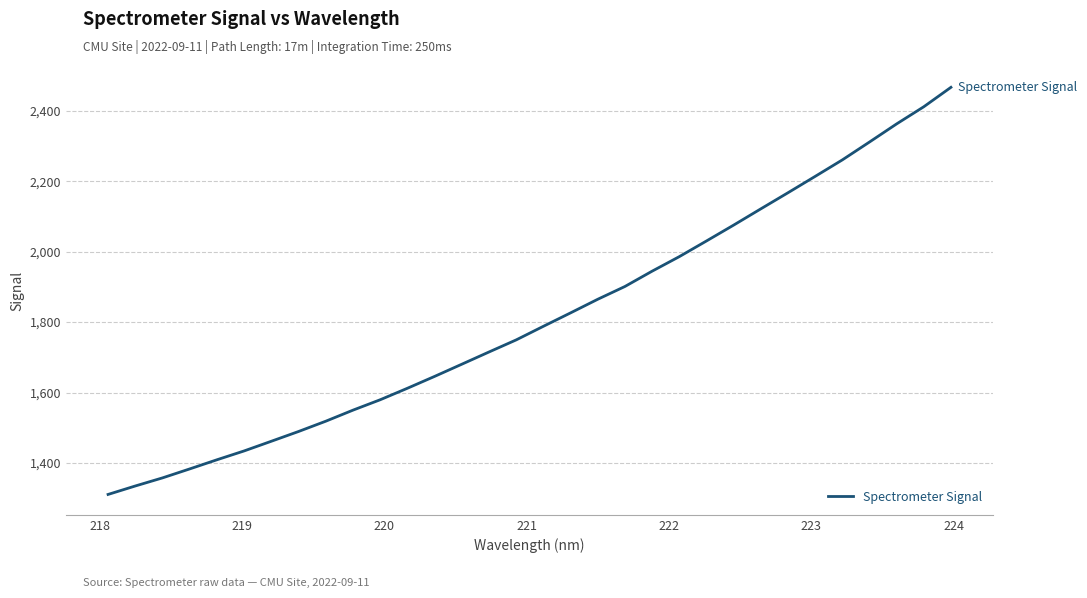

What is the greatest value displayed?

2466.2